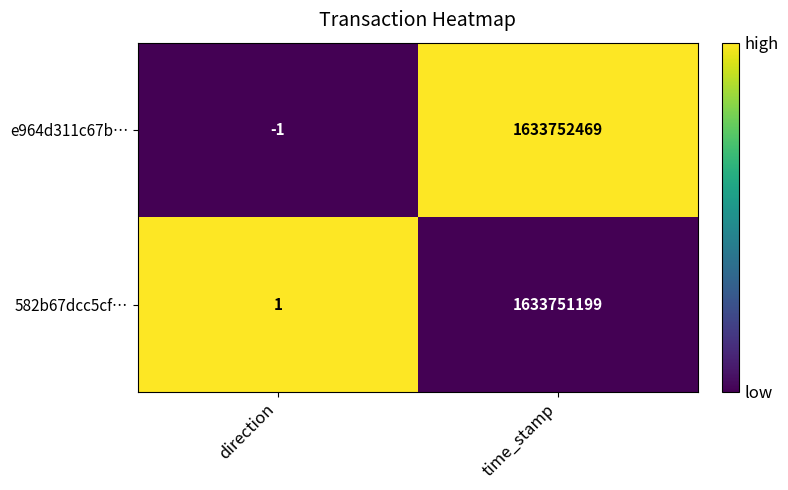

At which label is e964d311c67b… closest to 816876234?

direction